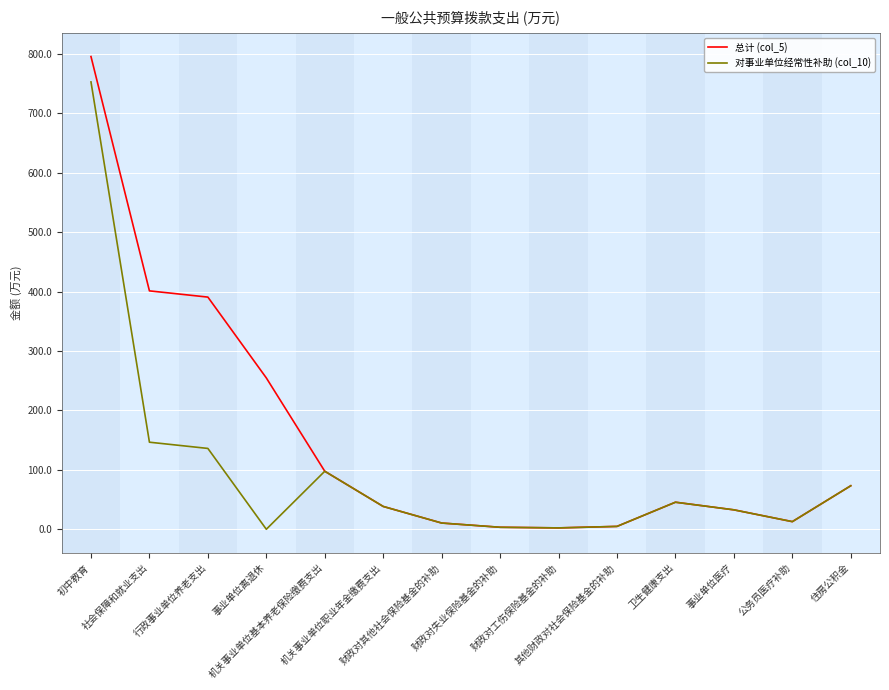

Which series has the largest total across all categories?

总计 (col_5)